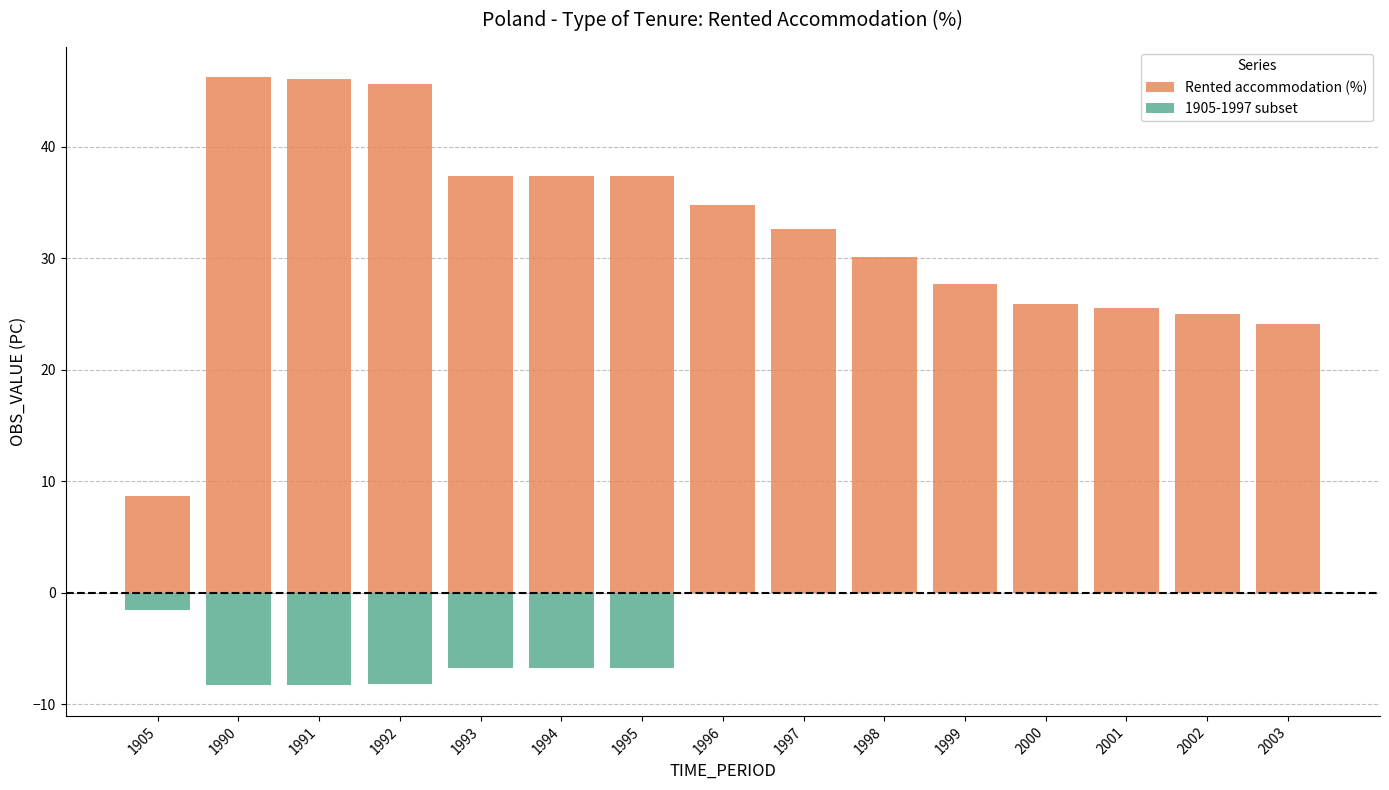

Reading right to left, what are all the values shown in this chart?

24.1	25.0	25.5	25.9	27.7	30.1	32.6	34.8	37.4	37.4	37.4	45.6	46.1	46.2	8.7